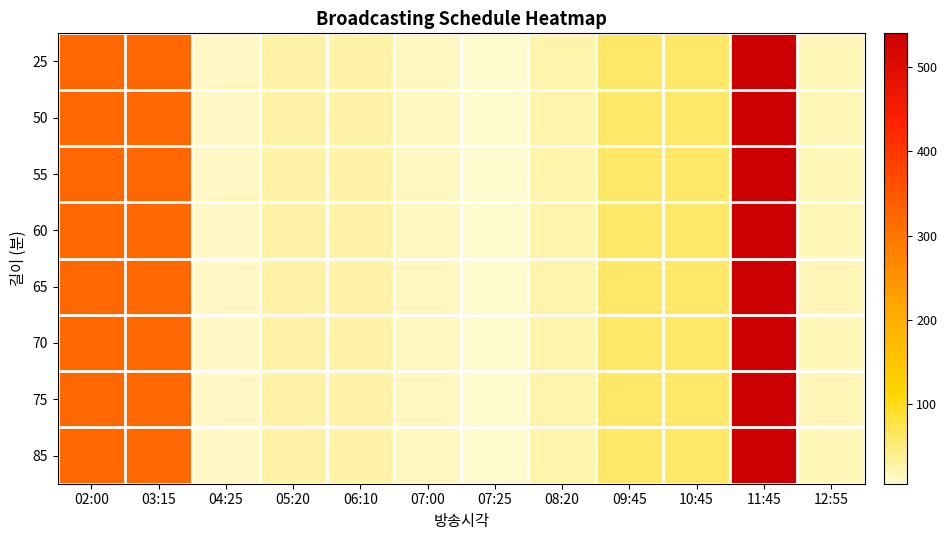

How many distinct data groups are displayed?

8